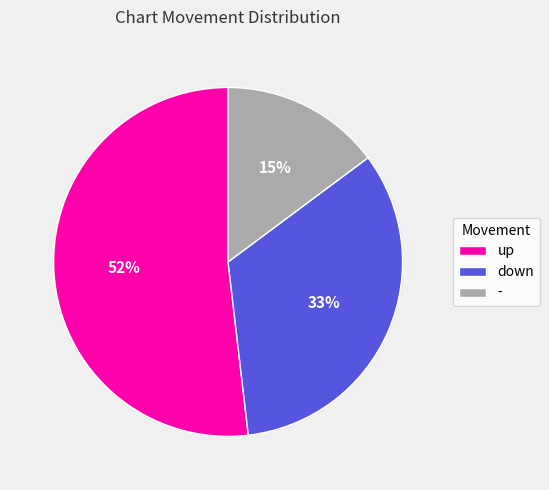

How many slices are in this pie chart?

3